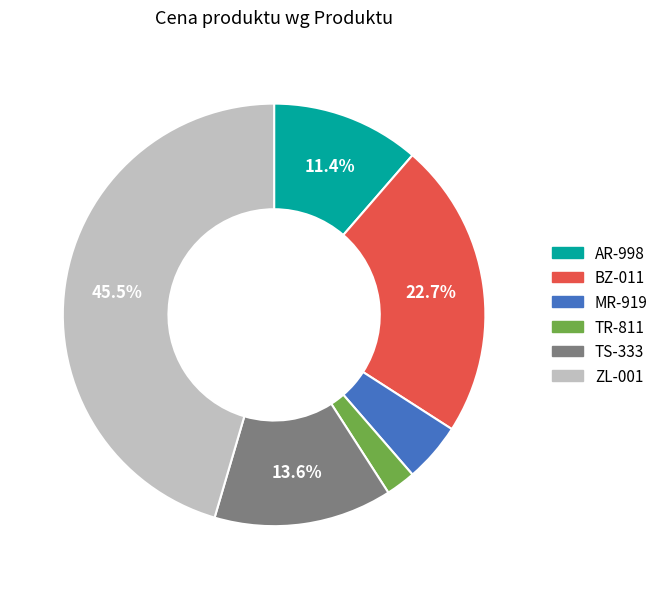

Is BZ-011 the majority of the pie?

No